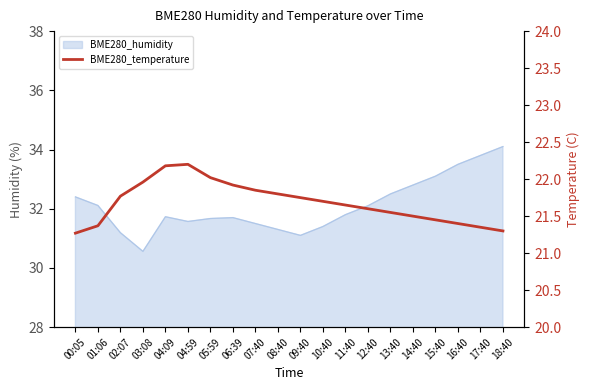

Where is the data nearest to the value 21?

00:05